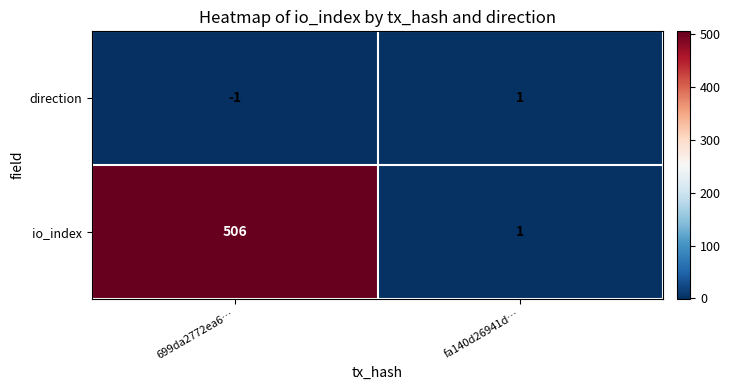

At which label is direction closest to 0?

699da2772ea6…